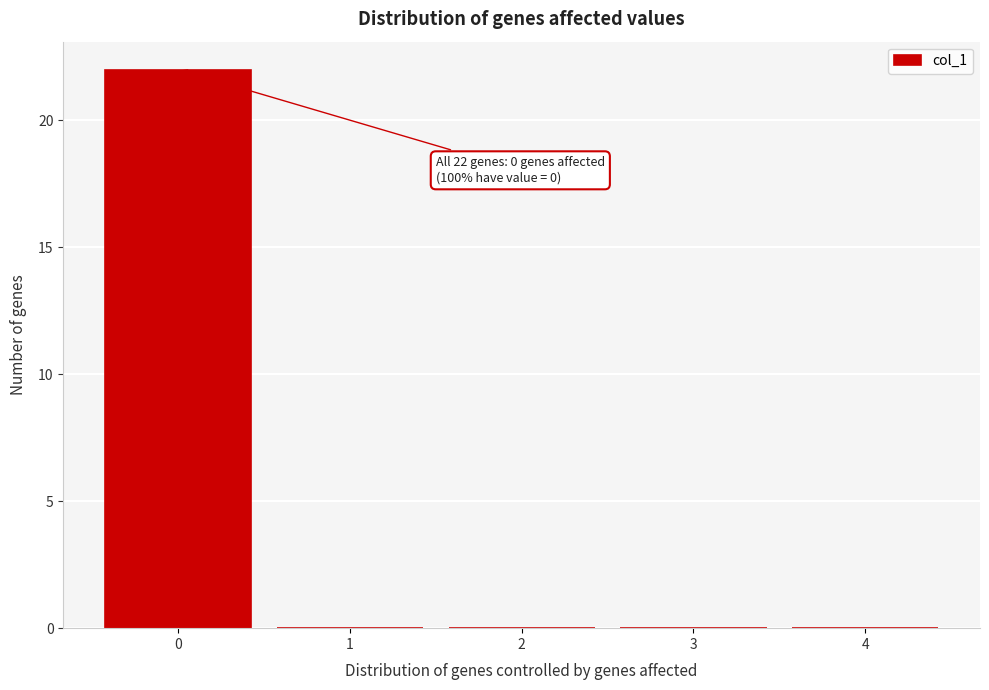

Over which range of the x-axis is the bar tallest?

-0.5 to 0.5